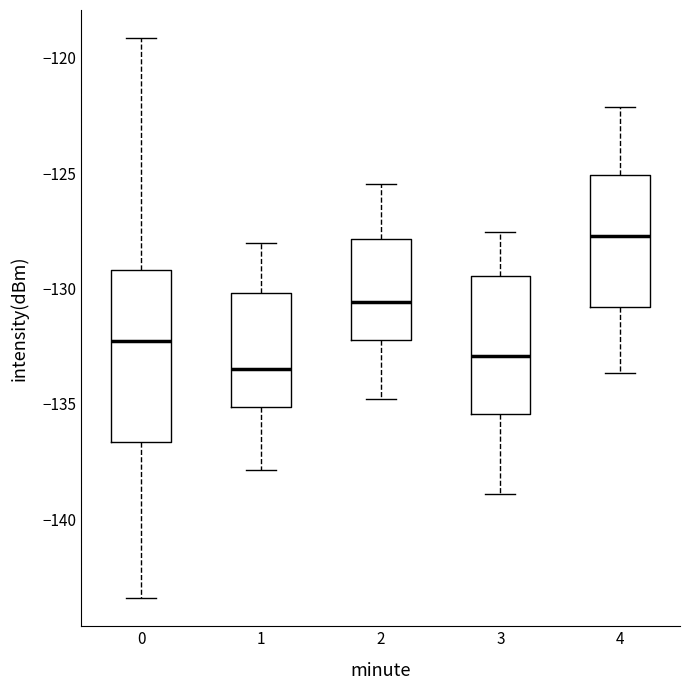

Where does the median line of the box at x = 1 sit on the y-axis? The values are not printed on the chart, so give them approximately, as read against the axis.

-133.5